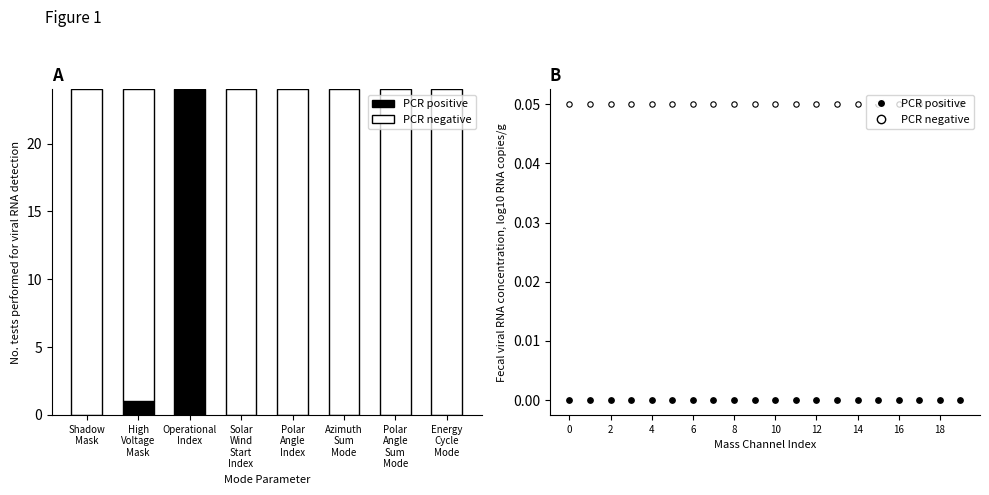

What are all the series names shown in the legend?

PCR positive, PCR negative